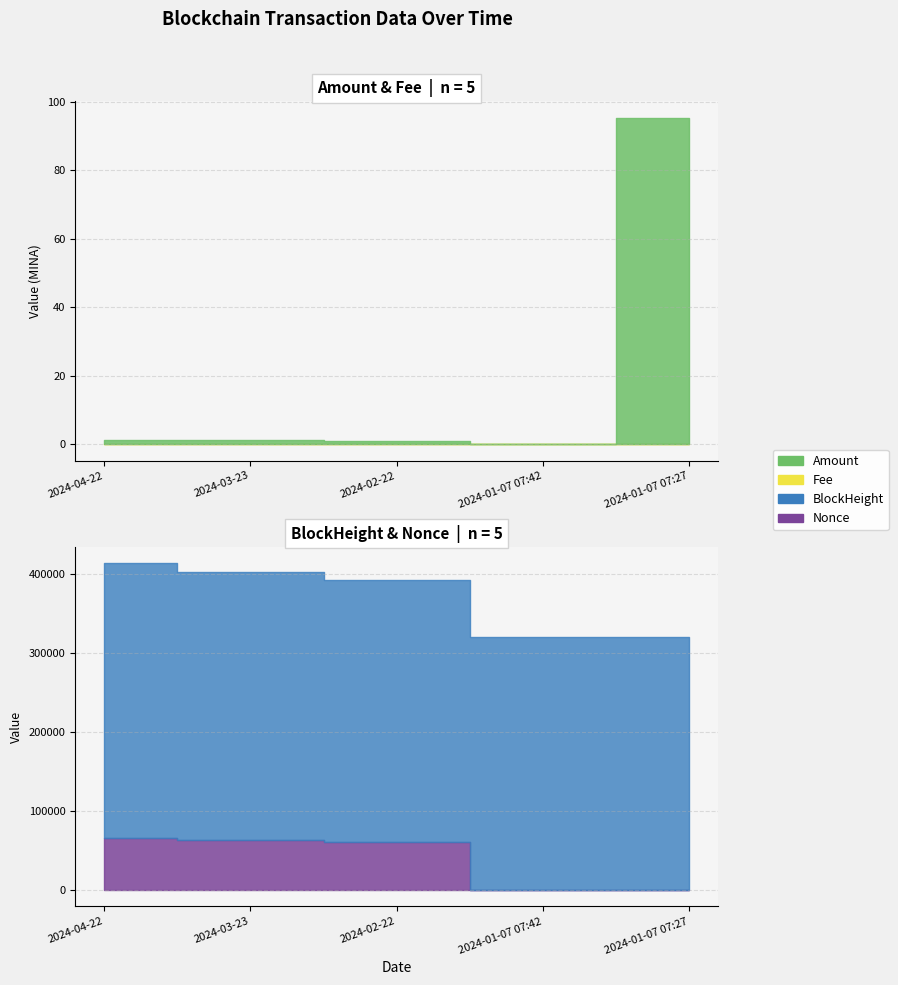

How many distinct data groups are displayed?

4